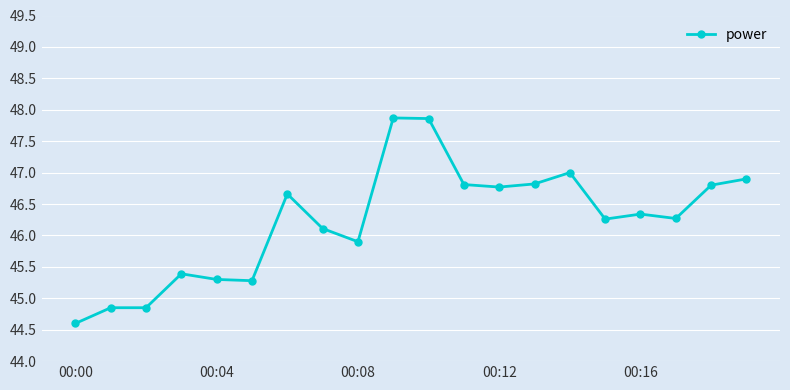

What is the sum of all values?

924.6